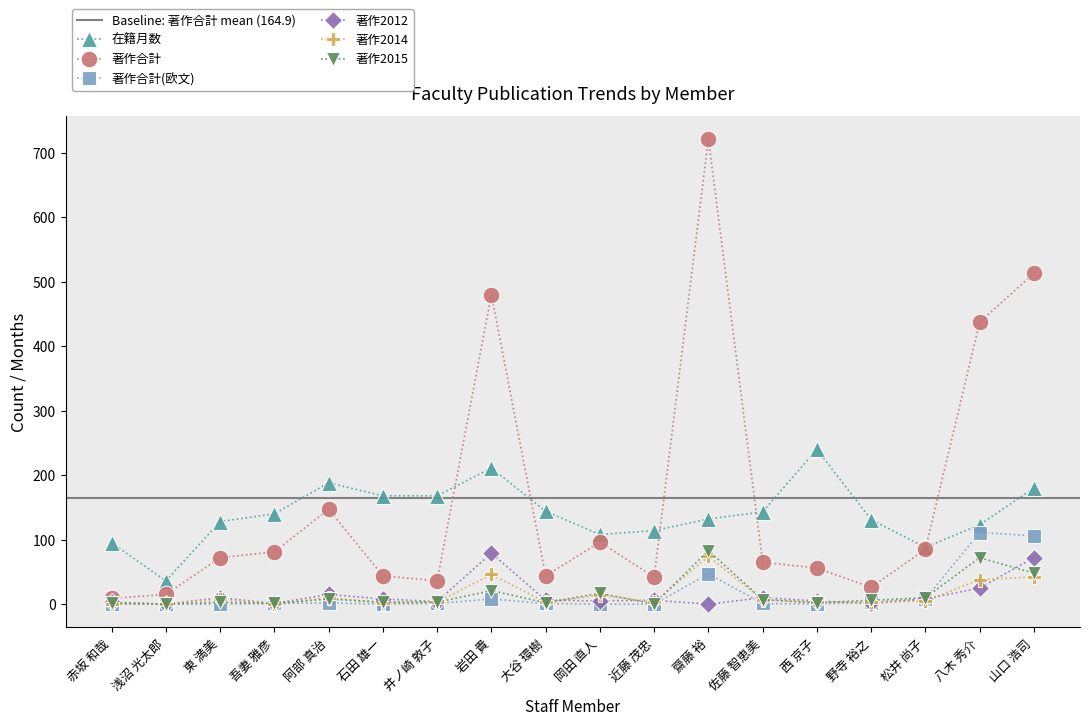

True or false: 著作合計(欧文) has more than 2 interior local peaks.

True